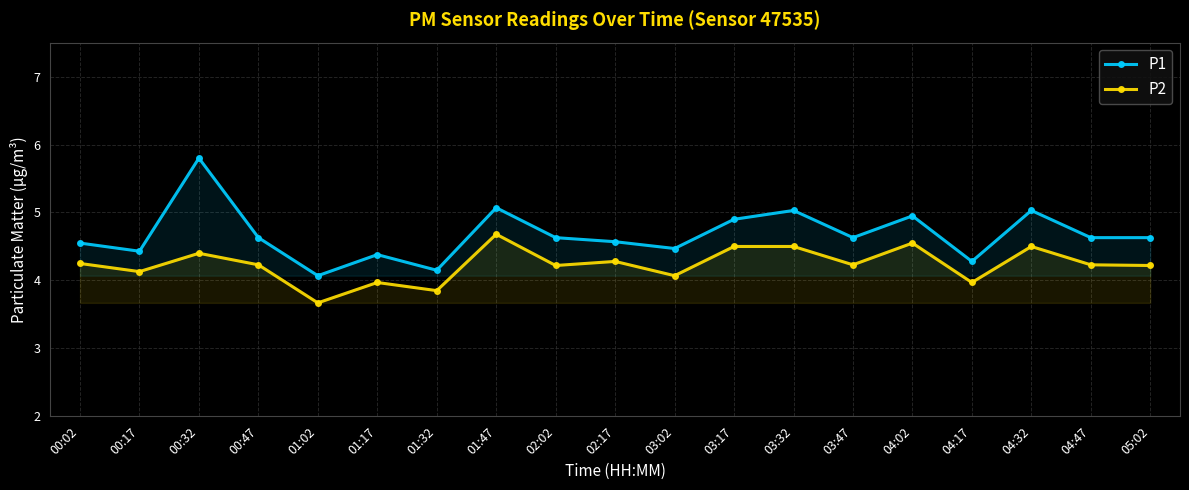

Which series has the largest total across all categories?

P1